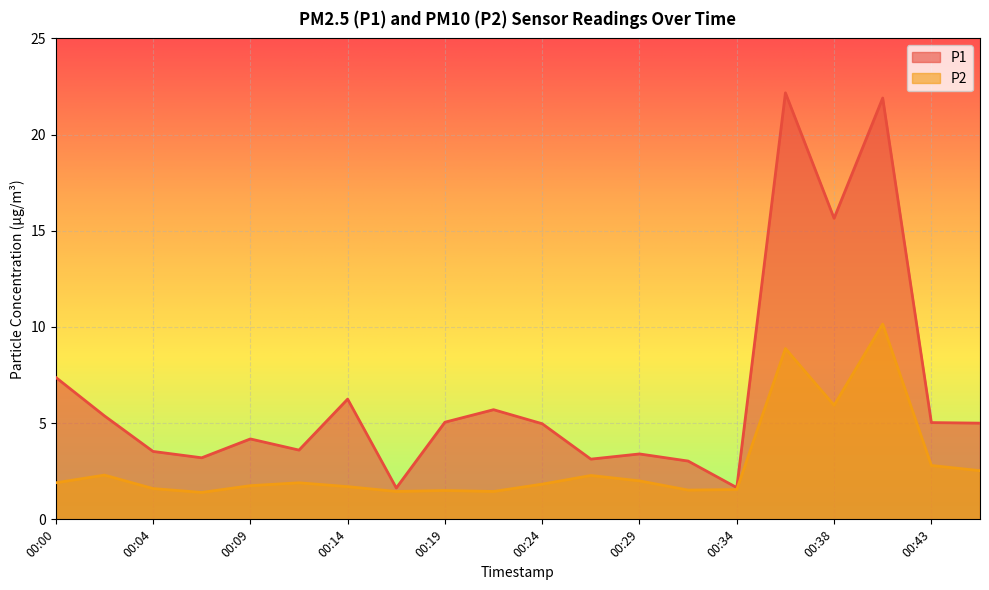

At which label does P1 reach its peak?

00:36